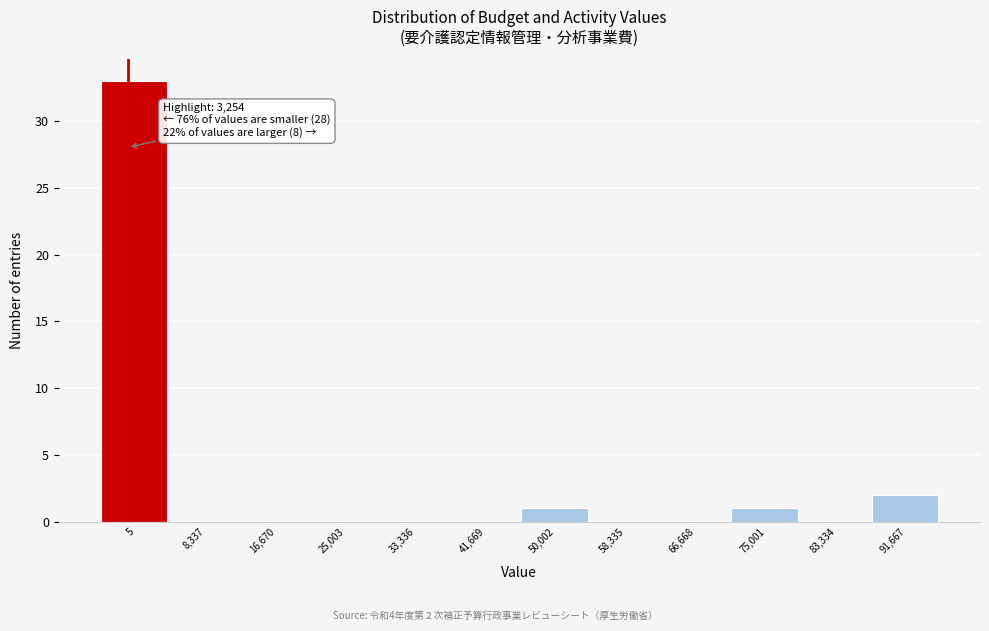

Reading left to right, extract all data points from this chart.

5=33	8,337=0	16,670=0	25,003=0	33,336=0	41,669=0	50,002=1	58,335=0	66,668=0	75,001=1	83,334=0	91,667=2